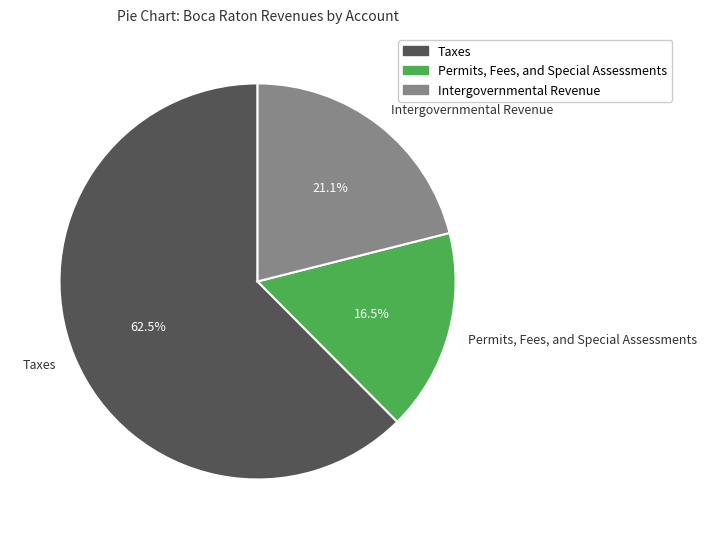

Approximately how many times larger is the value at Intergovernmental Revenue compared to Taxes?

0.3